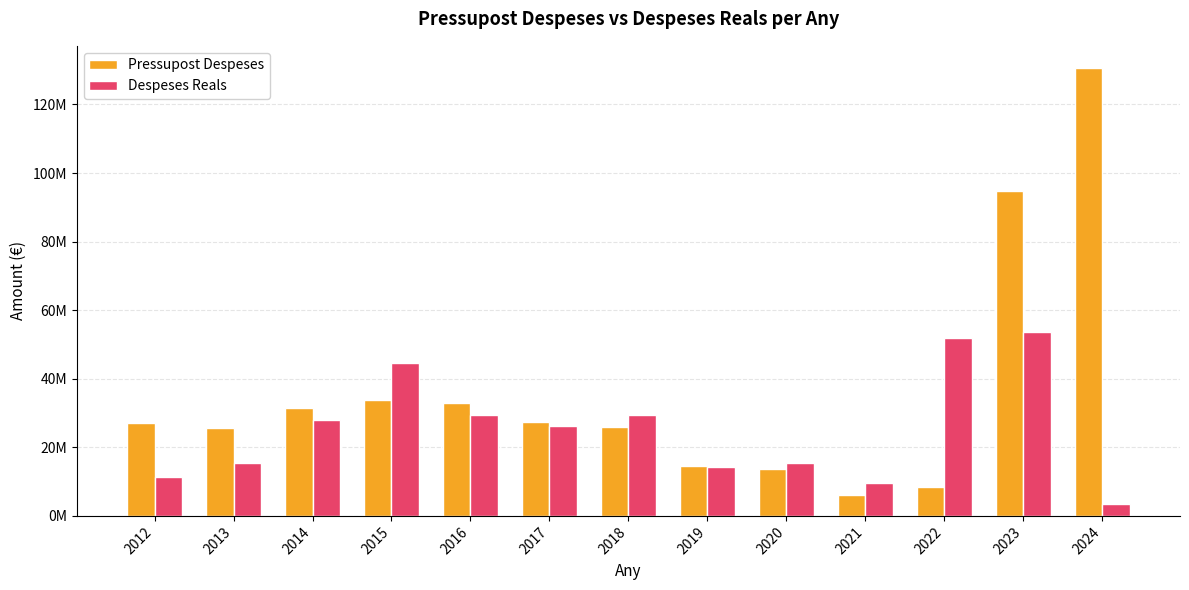

What is the value of the Pressupost Despeses bar at the 2nd from the left?

25623888.0